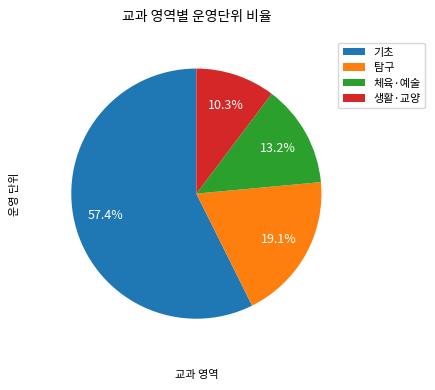

Rank the categories by value from highest to lowest.

기초, 탐구, 체육·예술, 생활·교양